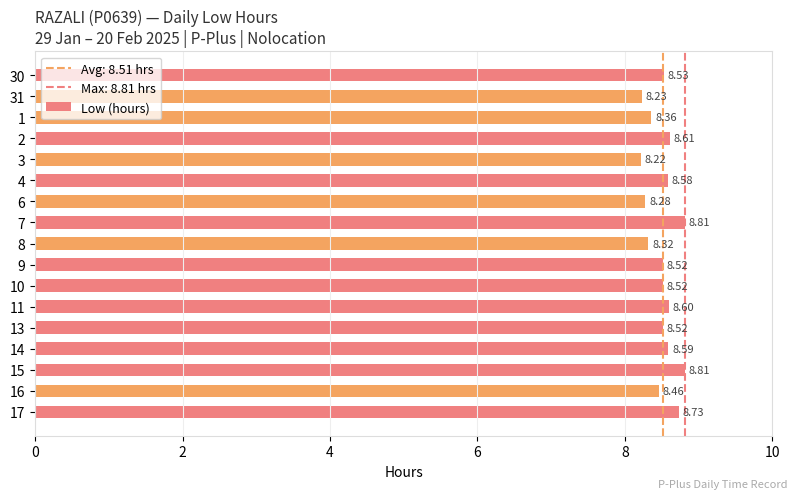

What is the change in value from 17 to 1?

-0.4